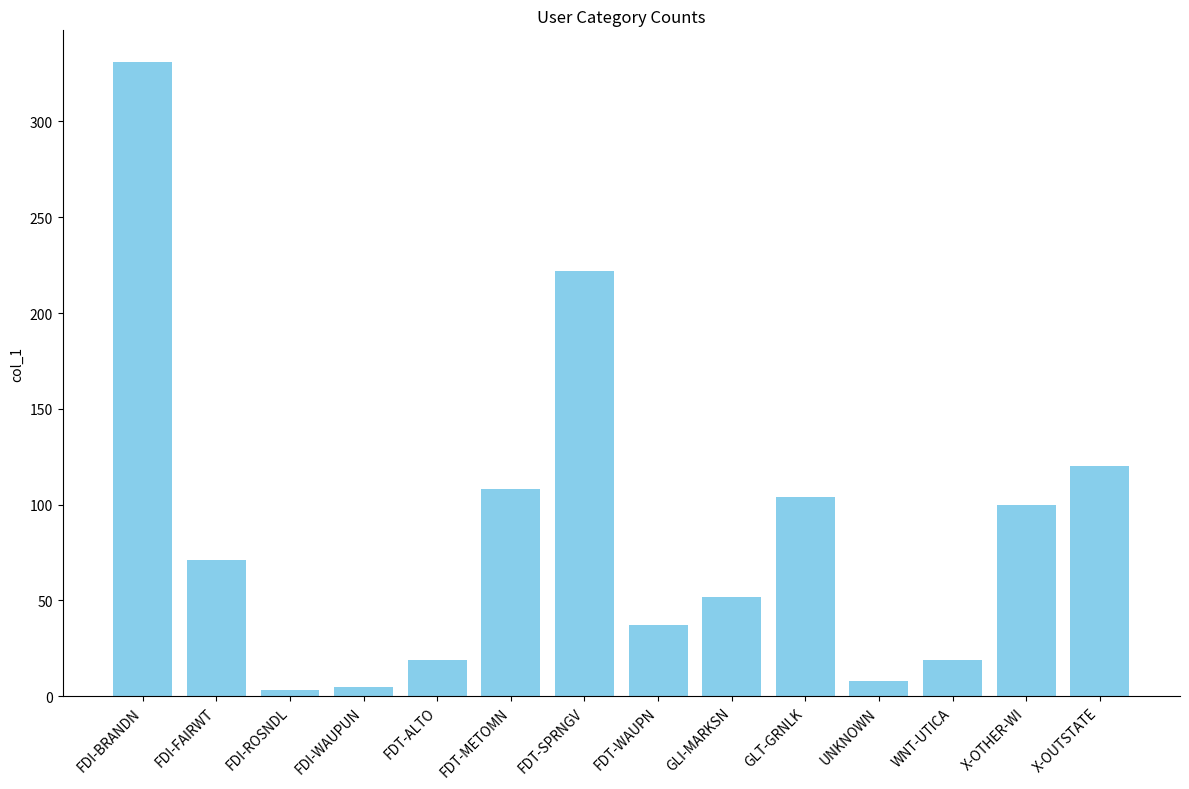

What is the sum of all values?

1199